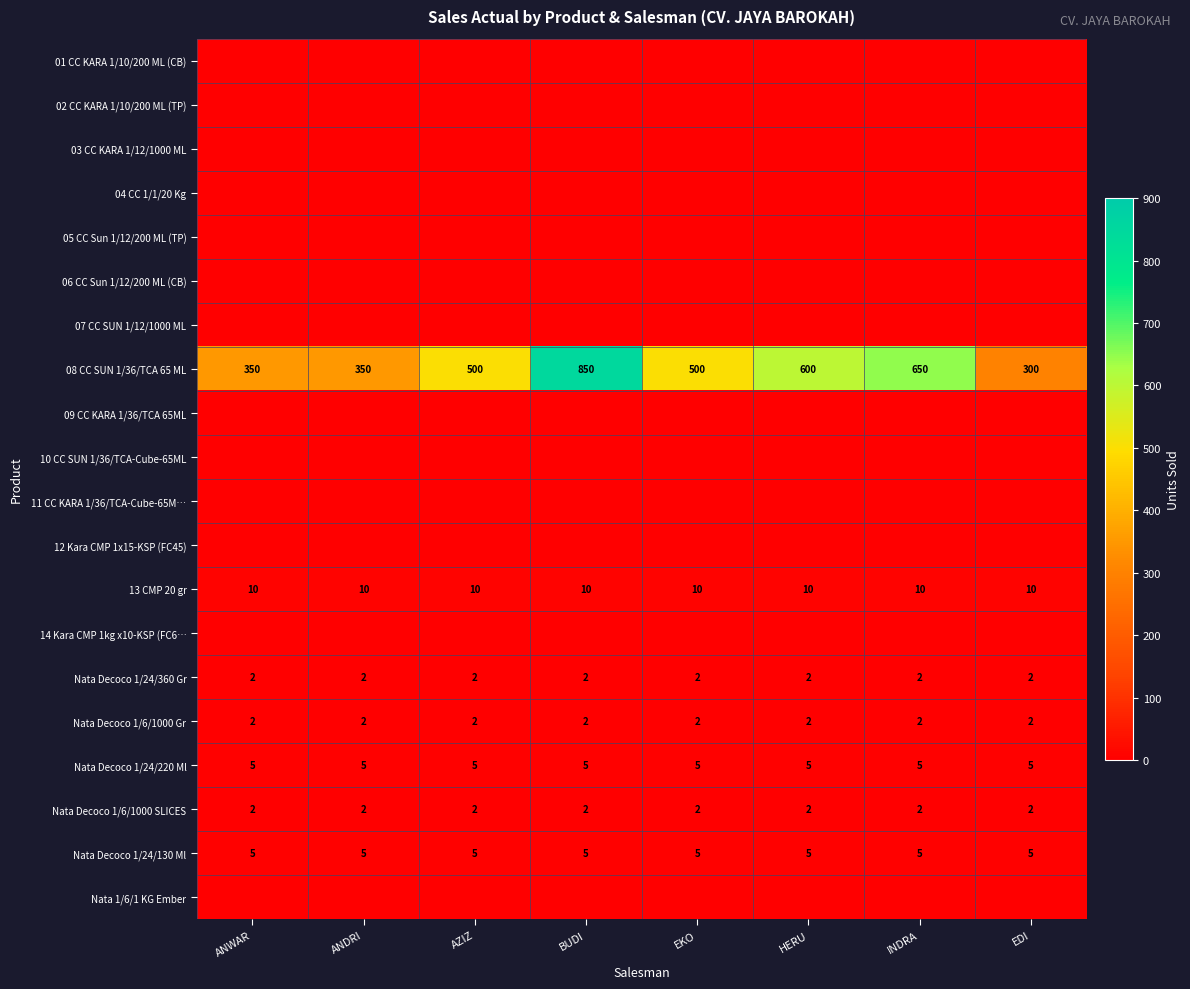

True or false: Nata Decoco 1/6/1000 SLICES has a value of 2 at AZIZ.

True